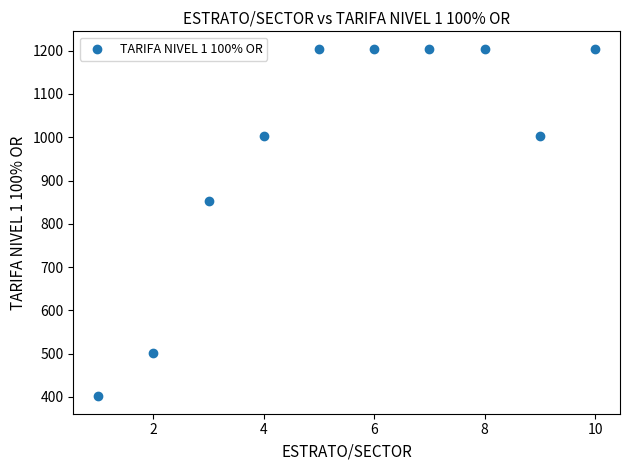

What Y value in the scatter plot is closest to 802?

853.1